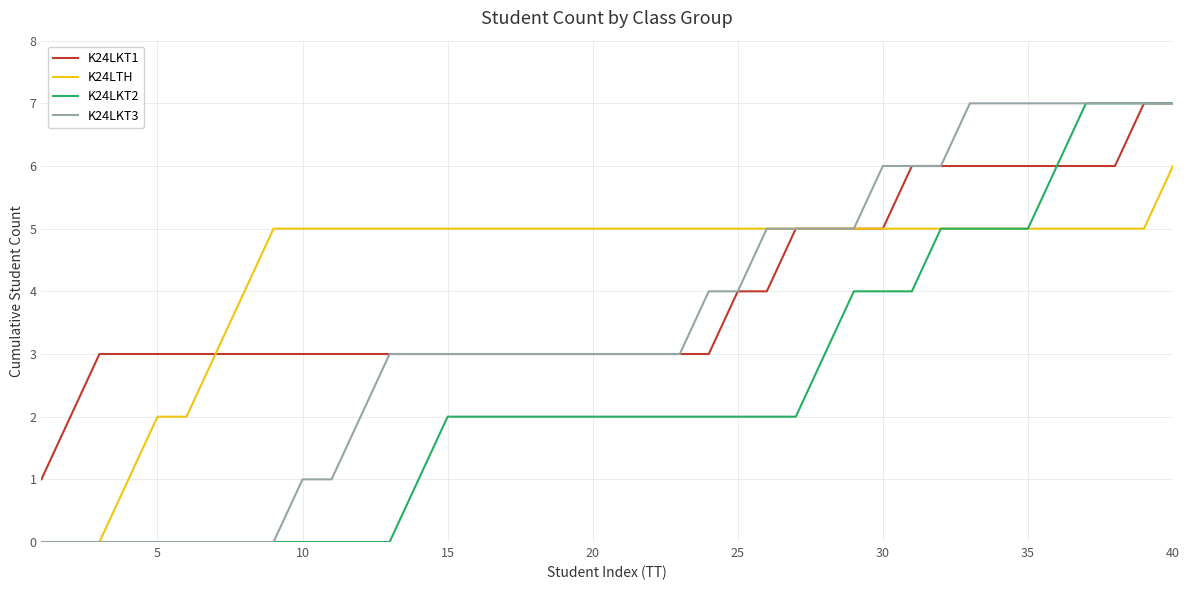

Is this an area chart (filled region under the line)?

No